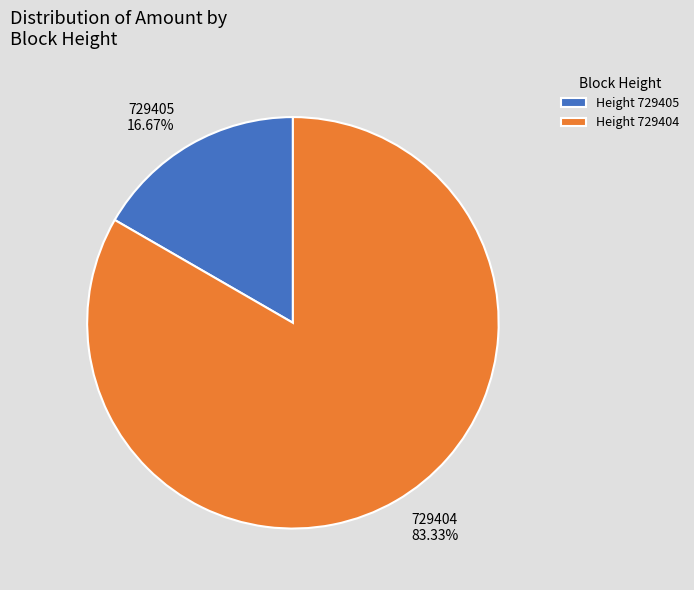

Is there any slice that represents more than half of the pie?

Yes